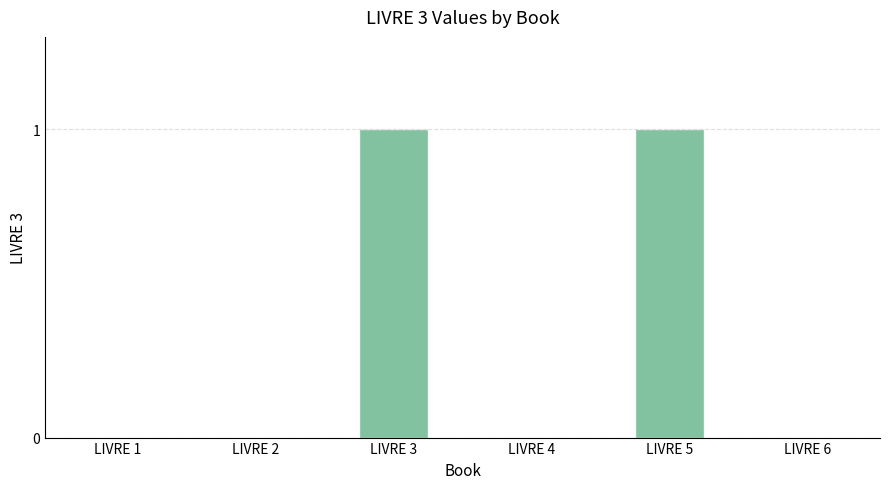

The chart shows a value of 0 at LIVRE 4. True or false?

True